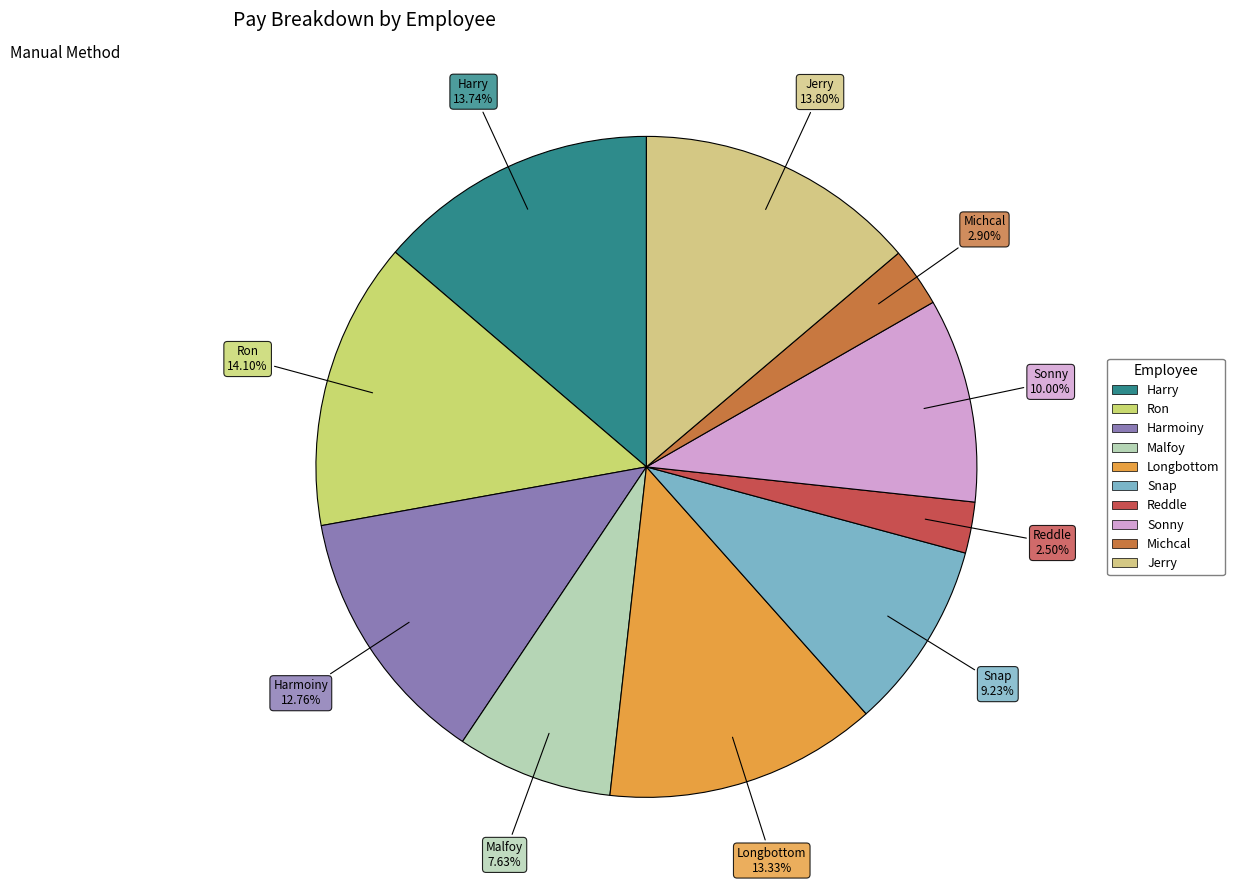

Between Harry and Michcal, which is larger?

Harry